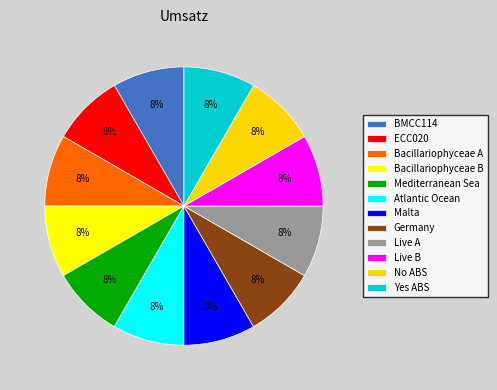

Count the number of slices in the pie.

12